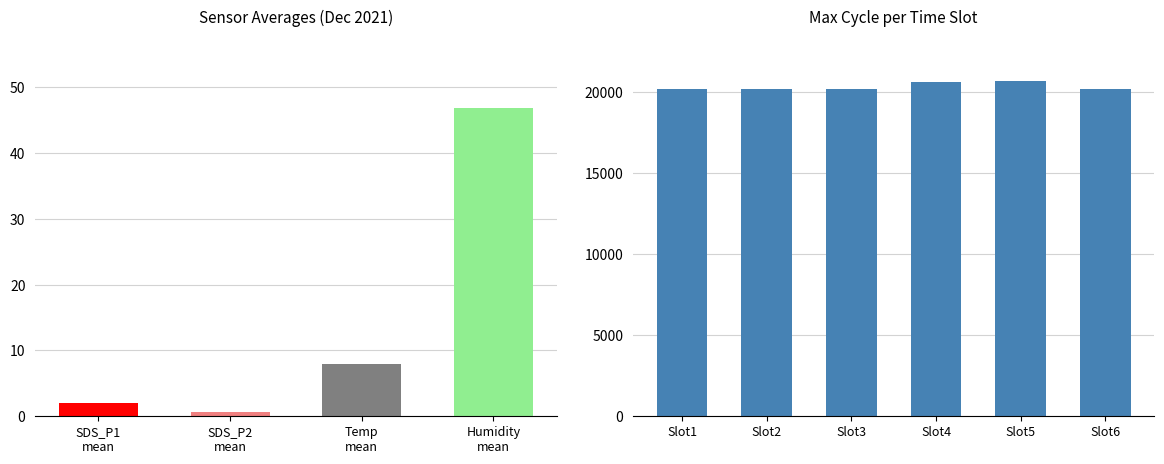

Are the bars horizontal?

No